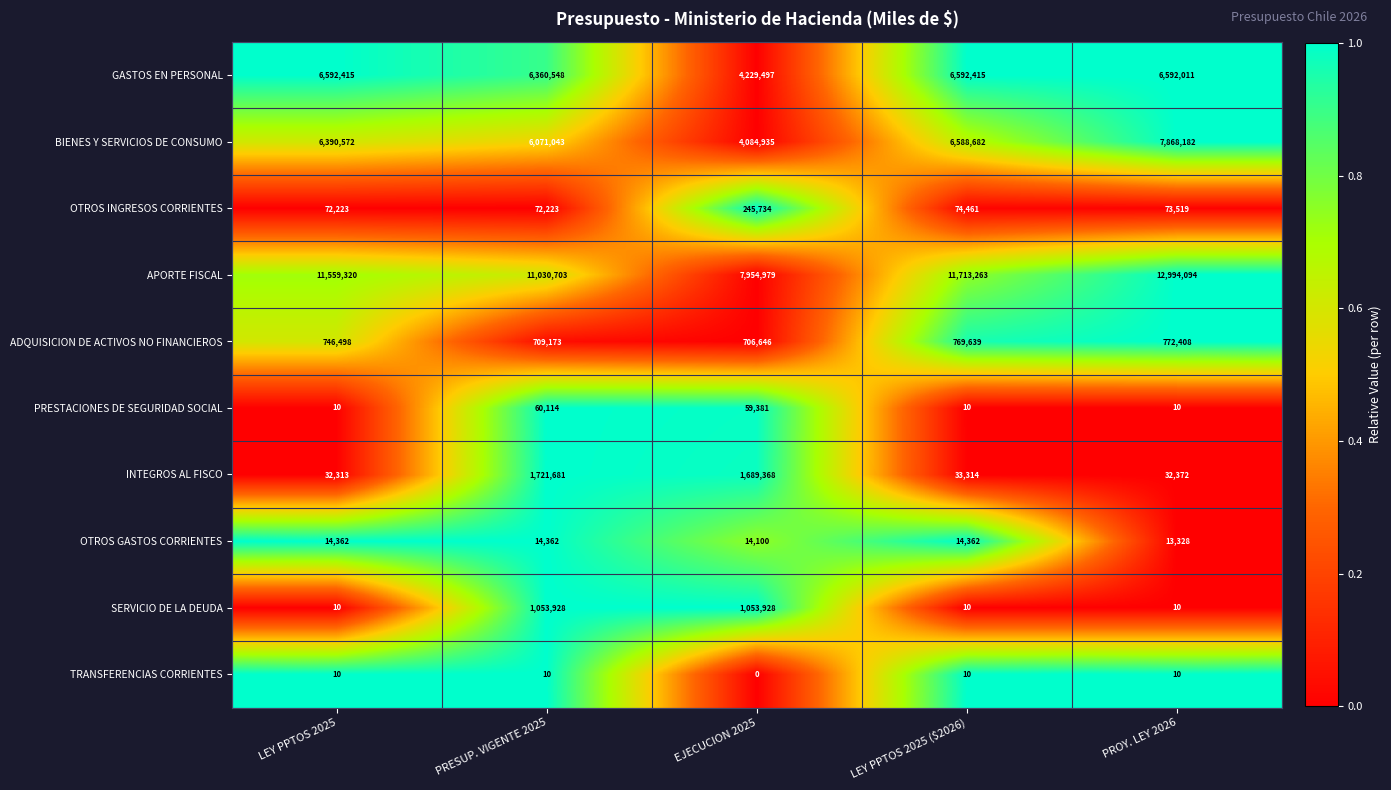

What is the approximate value of OTROS INGRESOS CORRIENTES at LEY PPTOS 2025, to the nearest 100?

72200